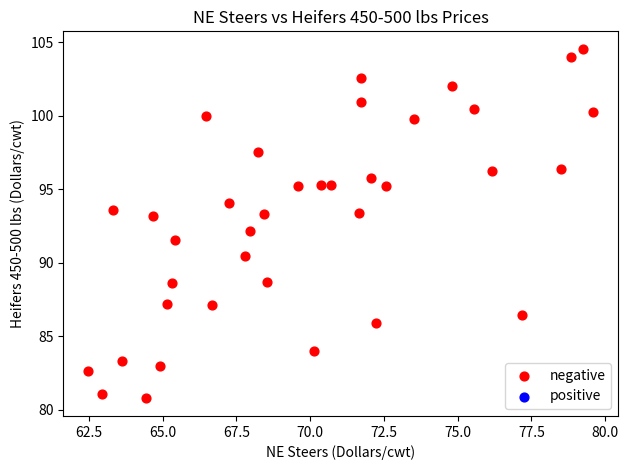

What is the range of X values (max minus min)?

17.1